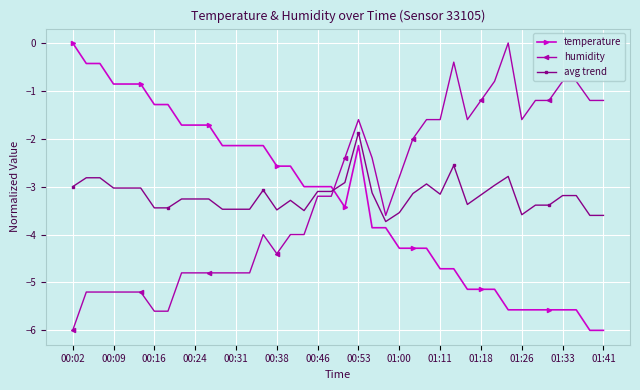

What is the smallest value displayed?

-6.0